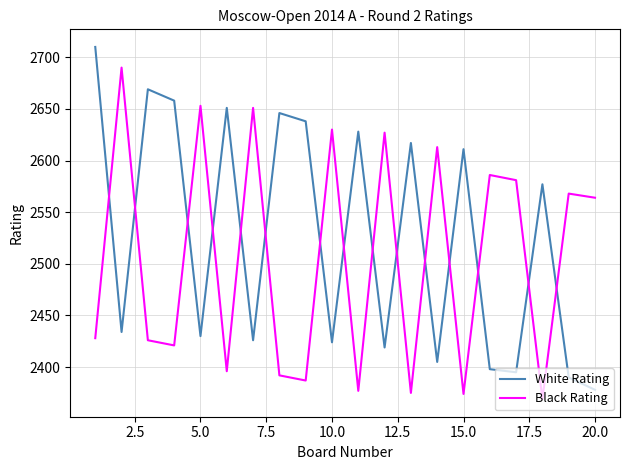

List the series in order of their peak value, highest first.

White Rating, Black Rating